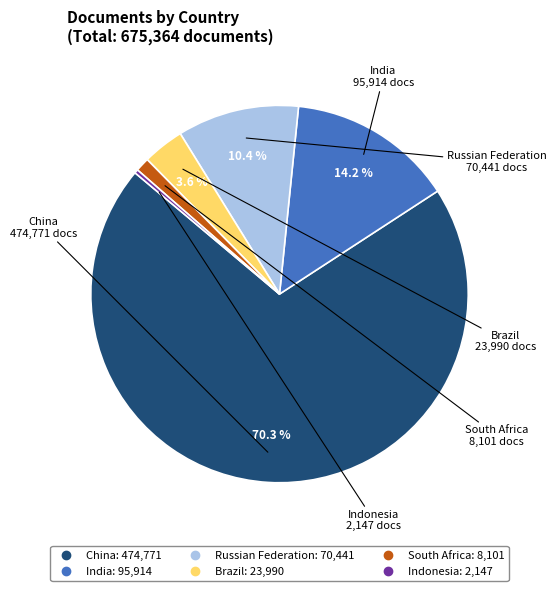

To the nearest percent, what is the difference between the China and India slice percentages?

56%